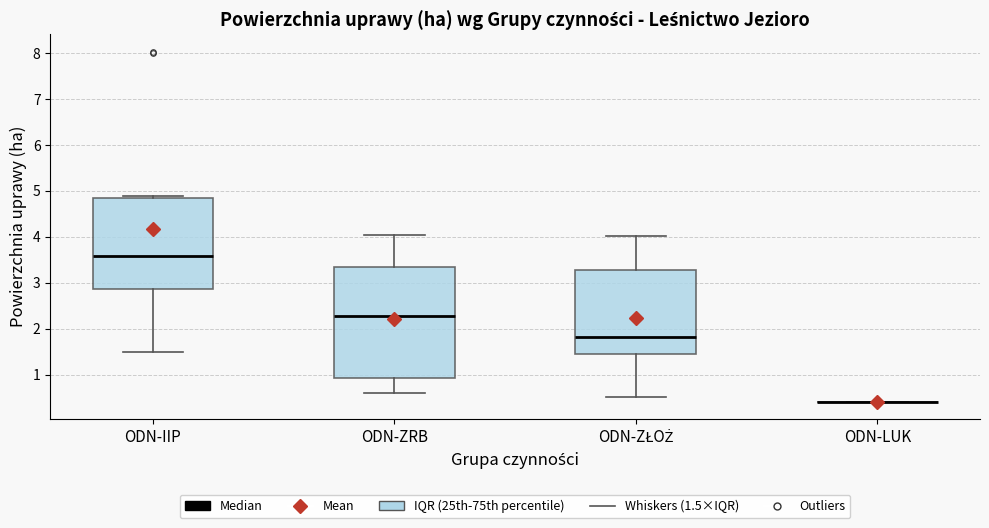

Reading left to right, transcribe this box plot: for each box, give where its median line is, the range the box spans, and where its two whiskers end, as read against the y-axis. The values are not printed on the chart, so give them approximately, as read against the axis.

ODN-IIP: median 3.6, box 2.9 to 4.8, whiskers 1.5 to 4.9
ODN-ZRB: median 2.3, box 0.9 to 3.3, whiskers 0.6 to 4.0
ODN-ZŁOŻ: median 1.8, box 1.5 to 3.3, whiskers 0.5 to 4.0
ODN-LUK: box collapsed to a line at 0.4, whiskers 0.4 to 0.4